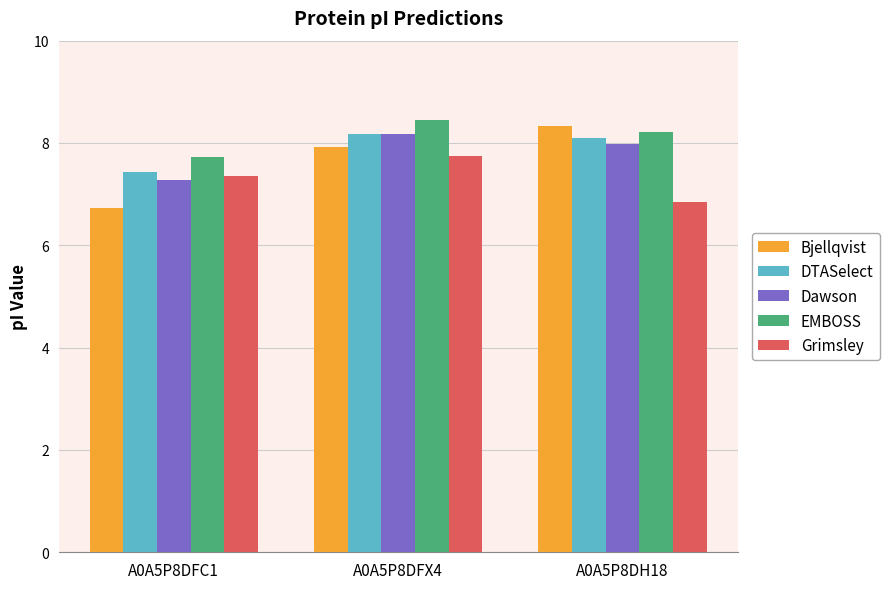

What is the highest value of the Dawson series?

8.2